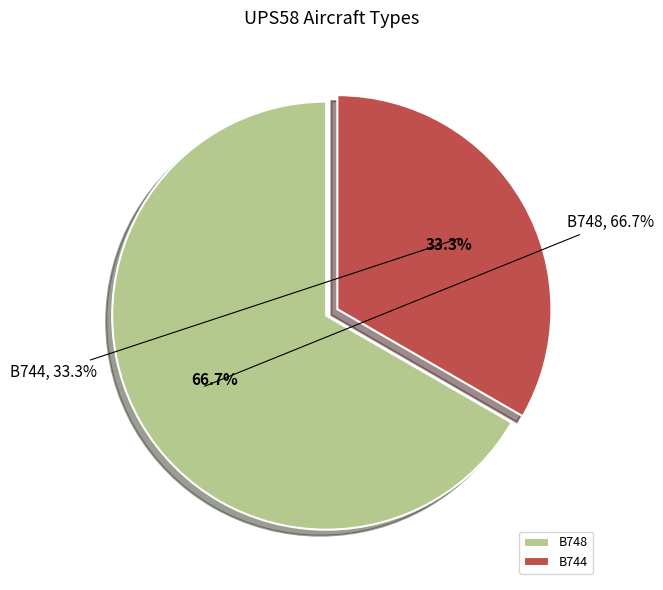

Rank the categories by value from highest to lowest.

B748, B744